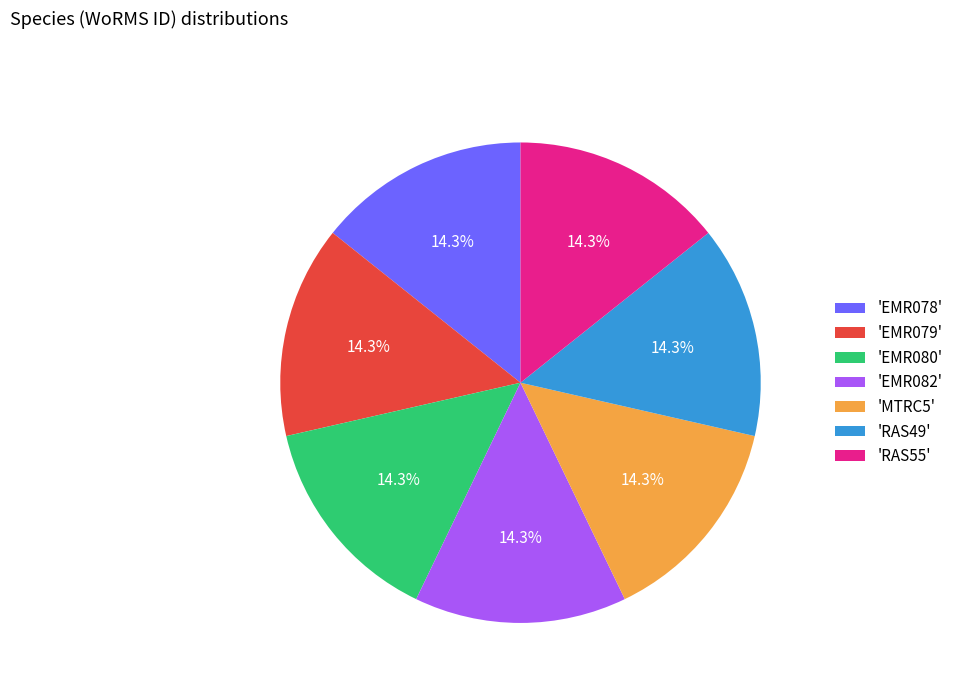

What percentage is NOT represented by 'RAS49'?

85.7%